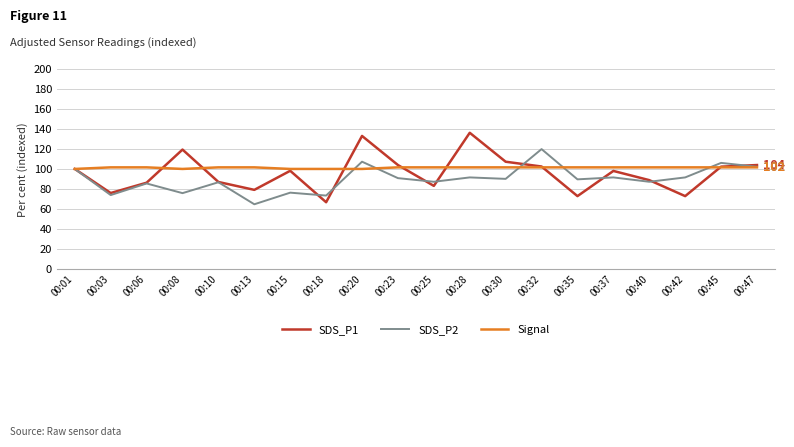

What is the sum of the Signal values at 00:06 and 00:08?

201.6